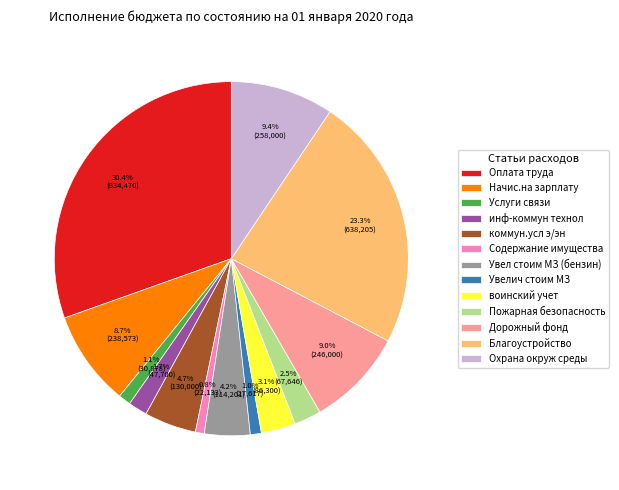

To the nearest percent, what portion does Оплата труда represent?

30%